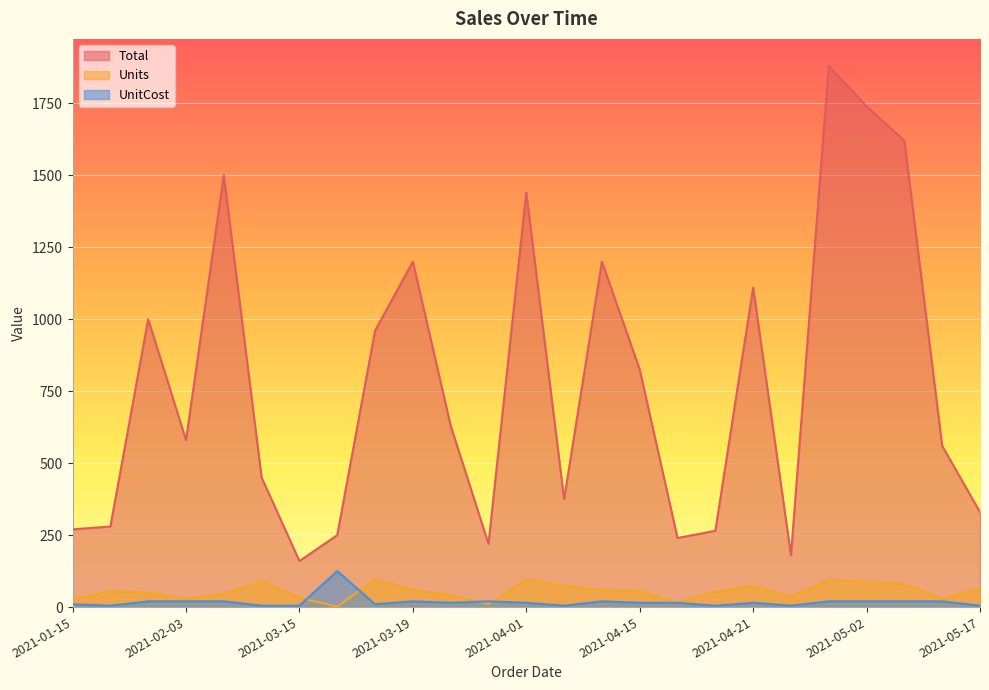

What are all the series names shown in the legend?

Total, Units, UnitCost